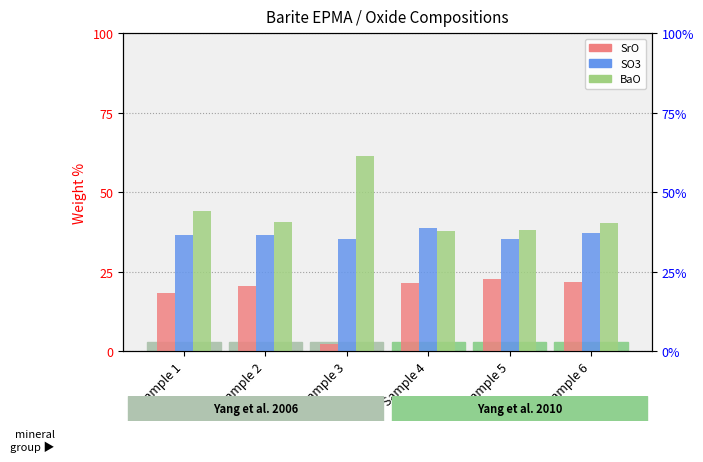

The BaO series shows 40.6 at Sample 2. True or false?

True